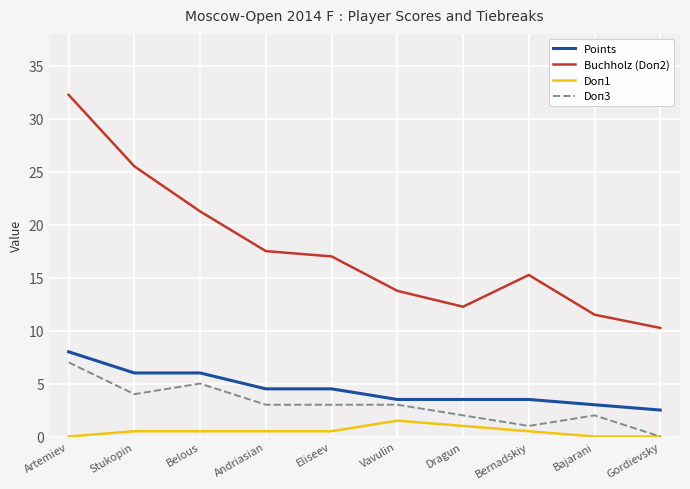

True or false: Doп1 has a value of 0.5 at Belous.

True